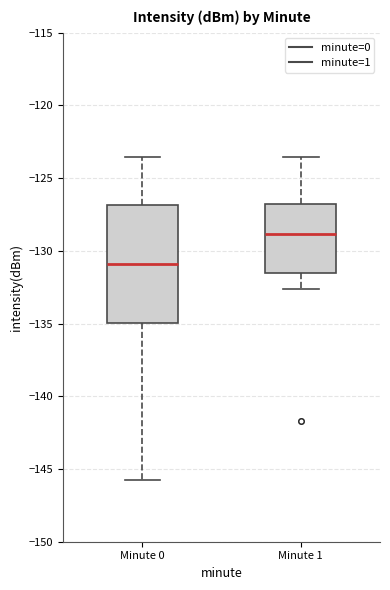

Where is the upper edge of the box for Minute 1 on the y-axis? The values are not printed on the chart, so give them approximately, as read against the axis.

-127.0